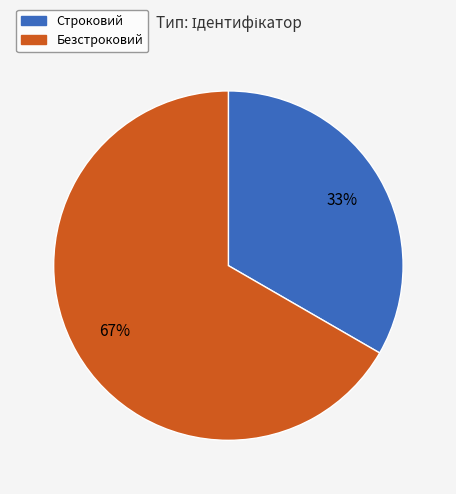

Which slice represents more than half of the pie?

Безстроковий